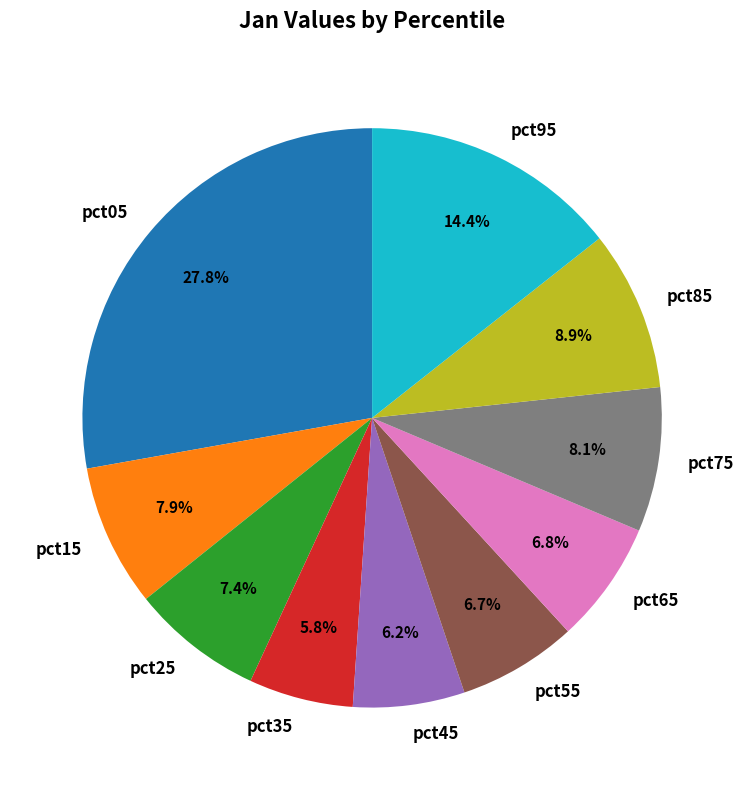

How many segments does this pie chart have?

10